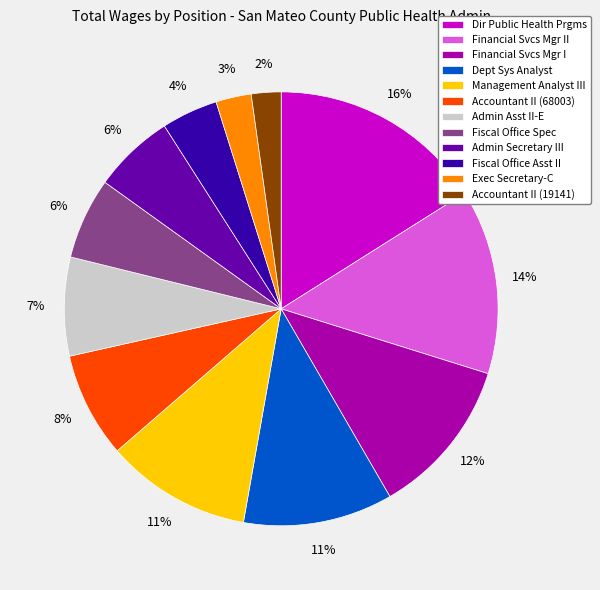

True or false: Accountant II (19141) accounts for 13% of the total.

False